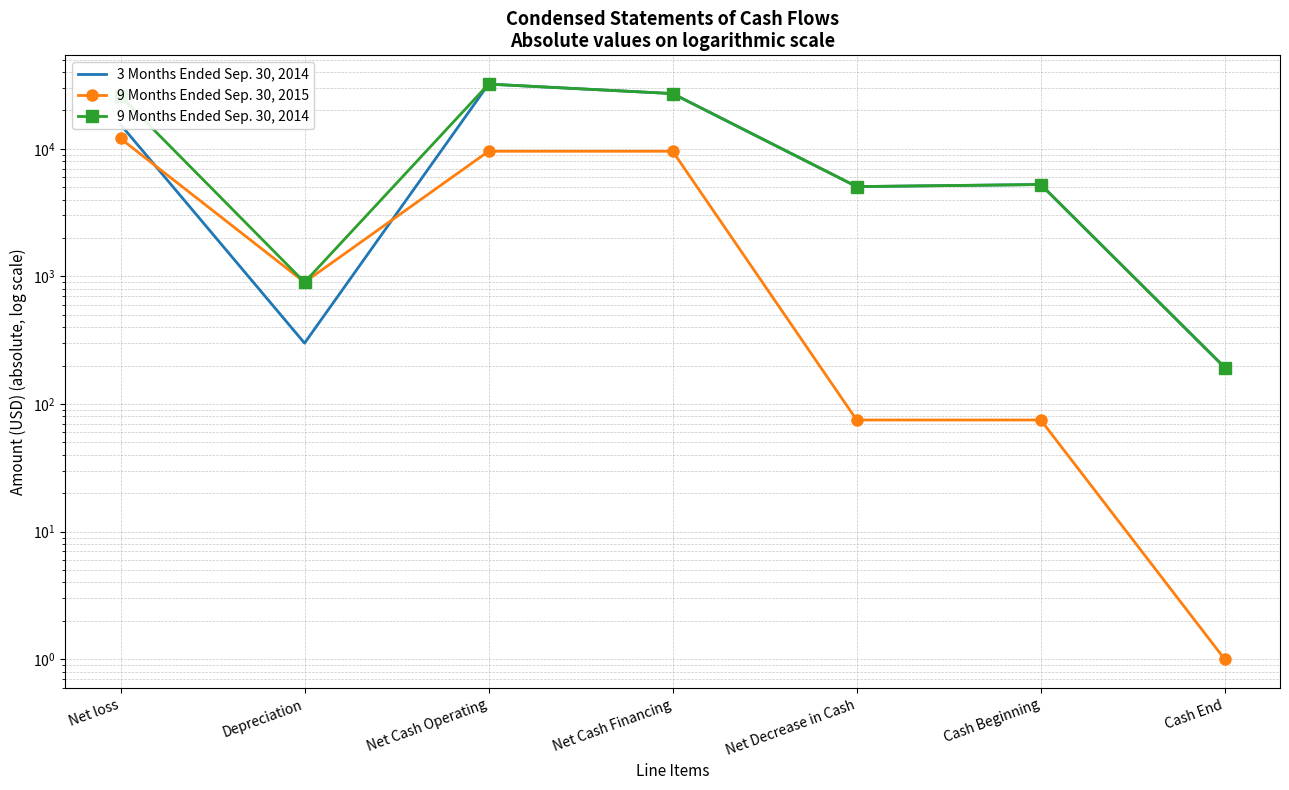

How many data points does each series have?

7